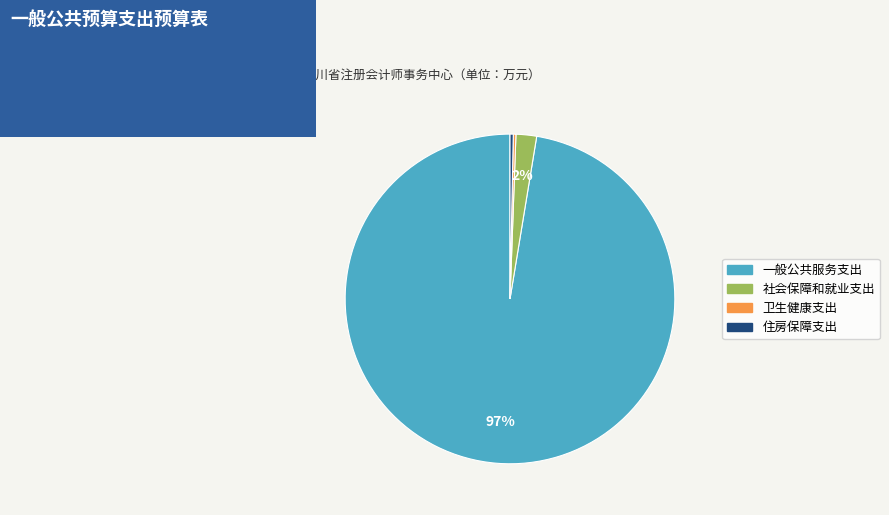

Which category accounts for the majority?

一般公共服务支出